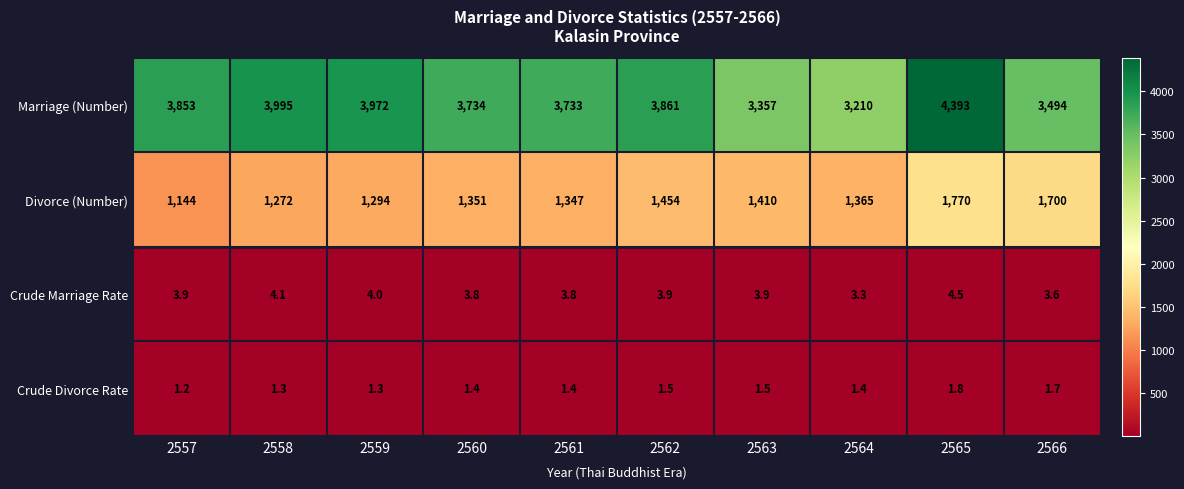

What is the difference between the highest and lowest values at 2558?

3993.7